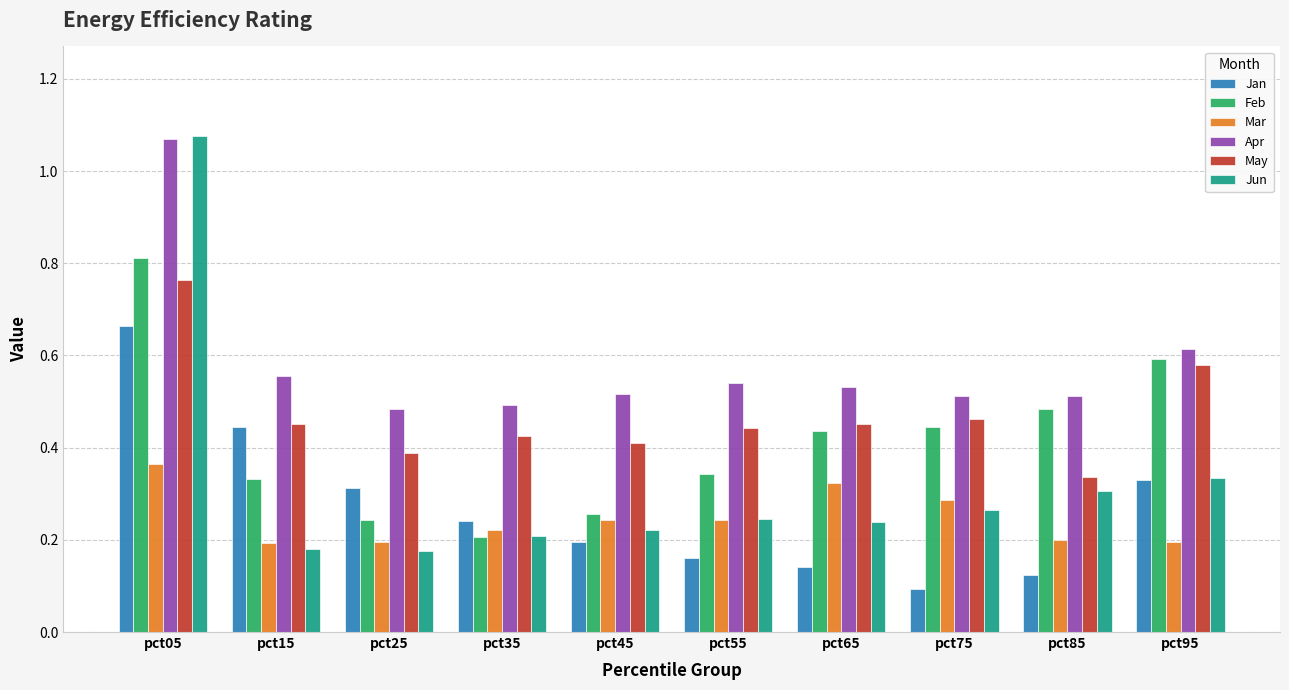

Which category has the lowest value across all series?

pct75